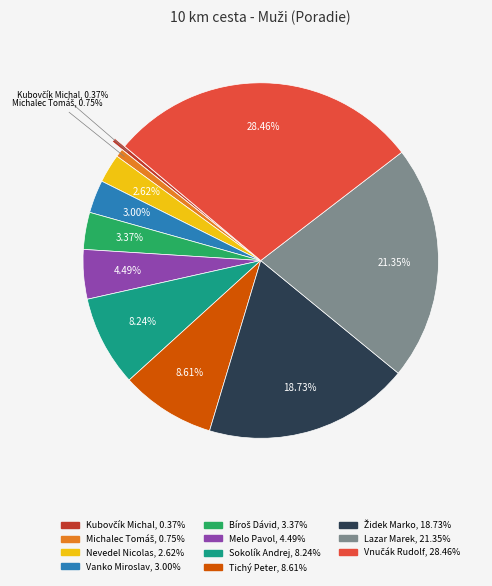

Does any single category account for the majority?

No